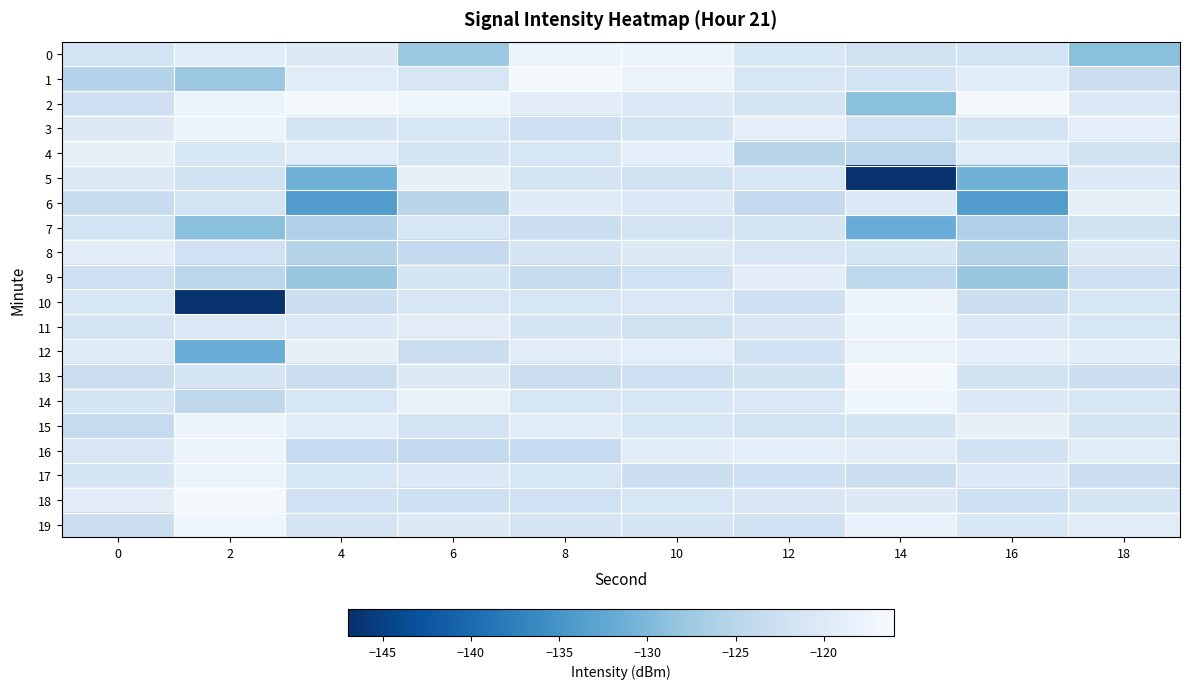

What is the total value across all series at 4?

-2454.6